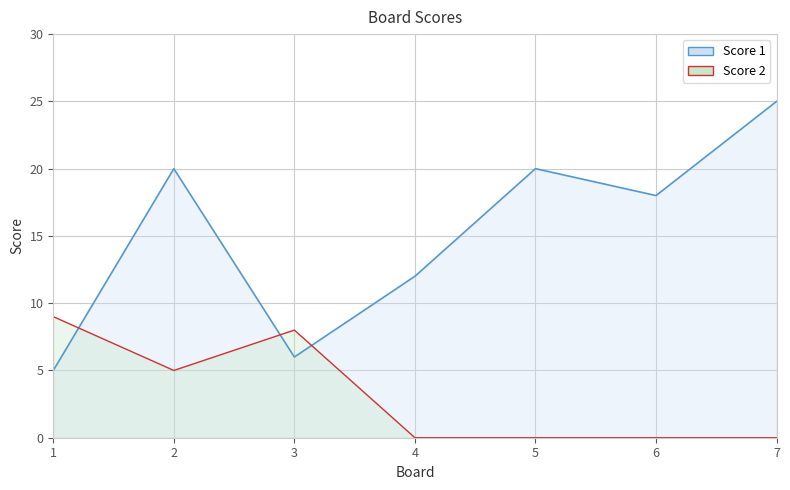

Reading right to left, transcribe all the data shown in this chart.

Score 1: 25	18	20	12	6	20	5
Score 2: 0	0	0	0	8	5	9